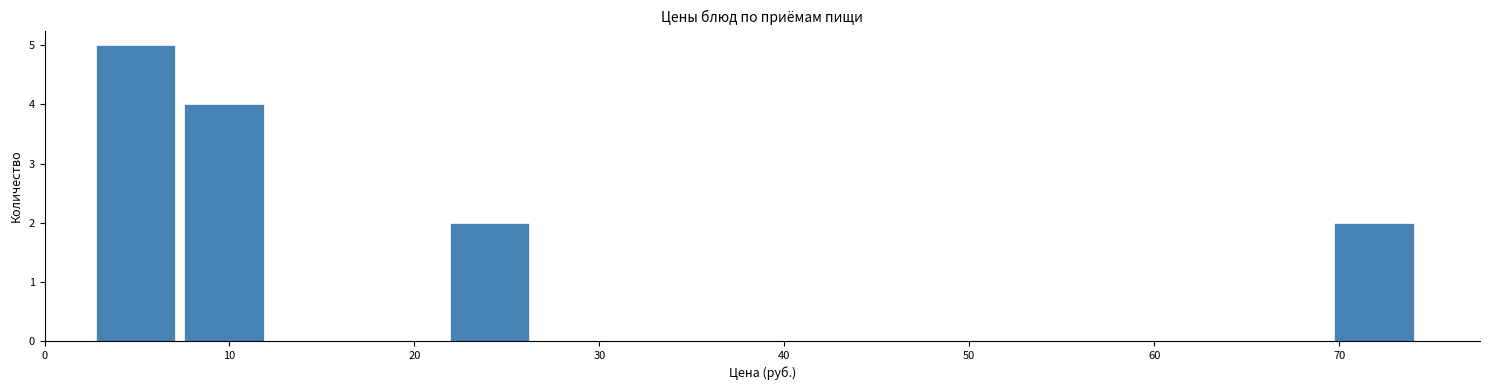

What is the height of the bar covering 8 to 12 on the x-axis? Neither the bar edges nor the heights are printed on the chart, so give them approximately, as read against the axes.

4